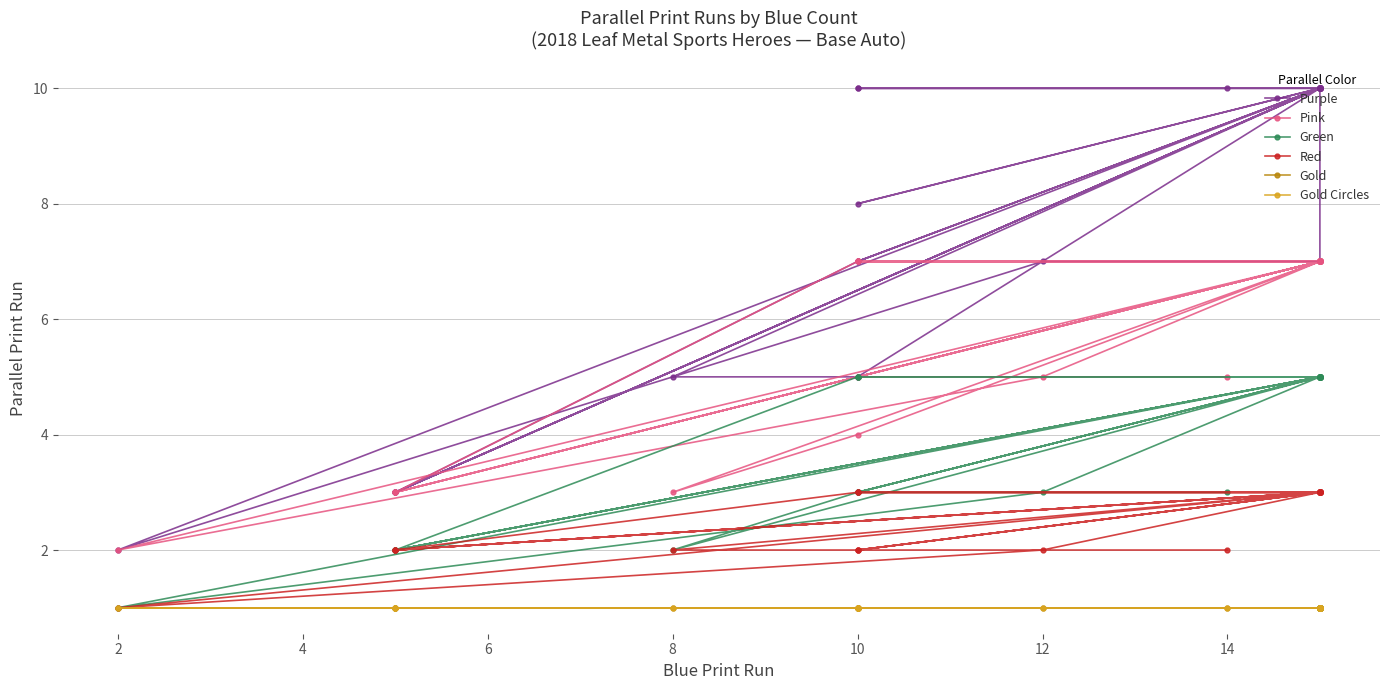

What are all the series names shown in the legend?

Purple, Pink, Green, Red, Gold, Gold Circles